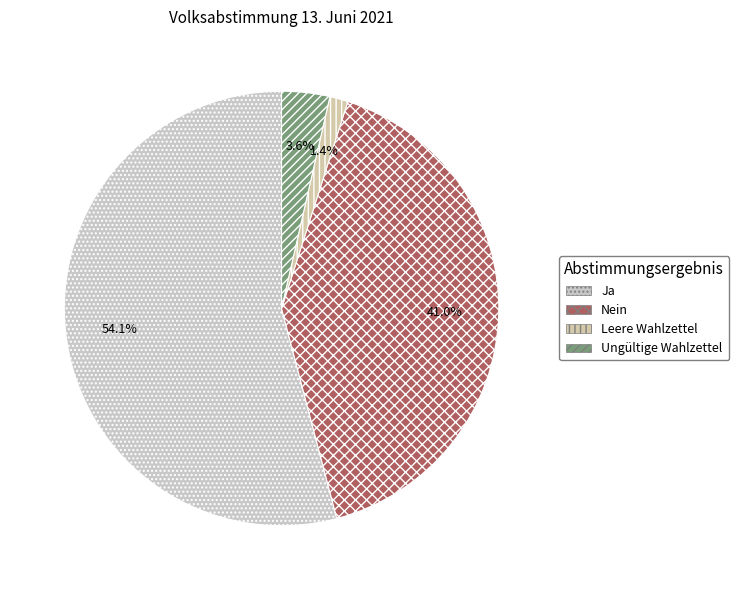

Does any single category account for the majority?

Yes